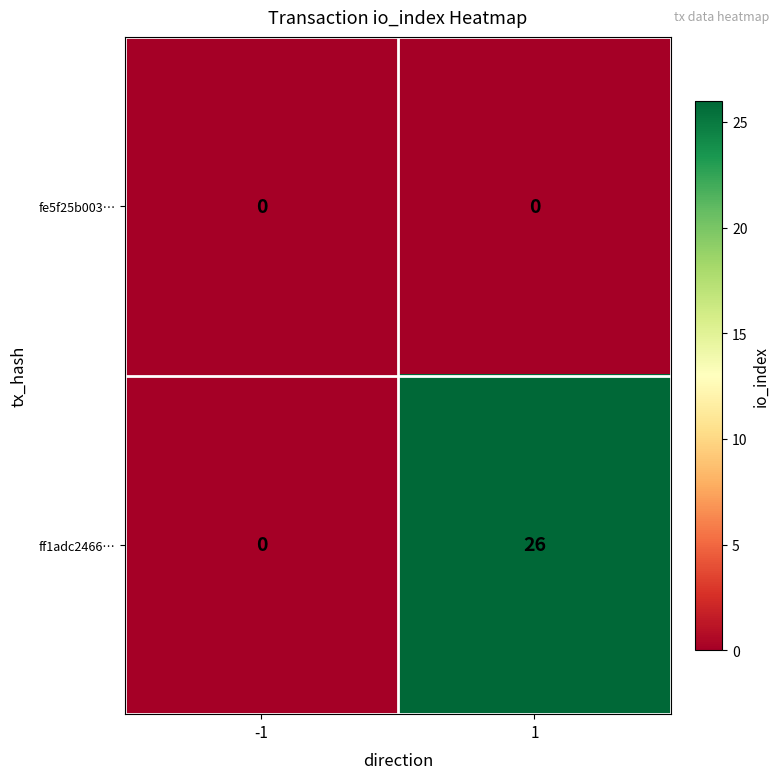

Reading left to right, what are all the values shown in this chart?

fe5f25b003…: -1=0	1=0
ff1adc2466…: -1=0	1=26